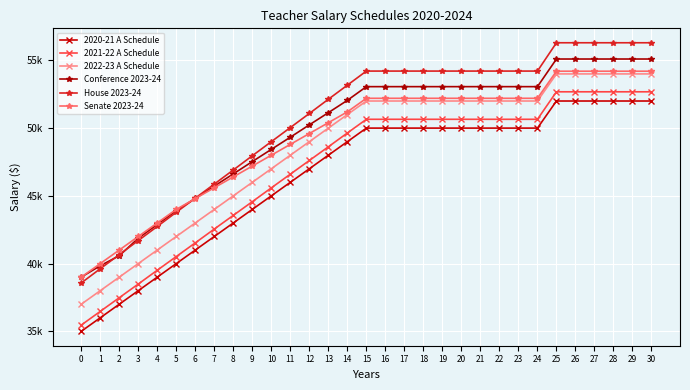

What is the difference between the highest and lowest values at 28?

4300